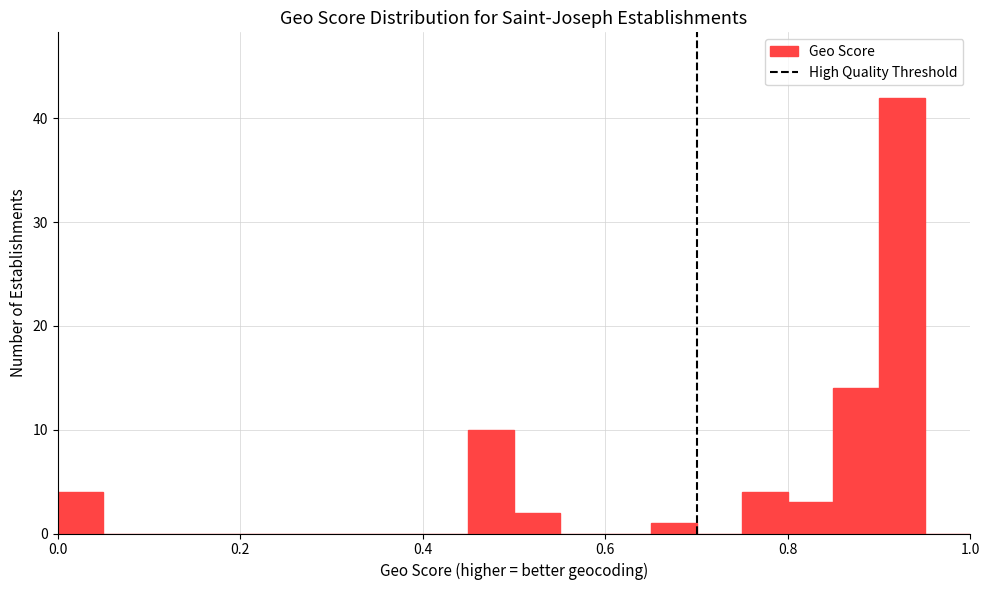

Read against the x-axis, roughly where is the centre of the tallest bar?

0.92